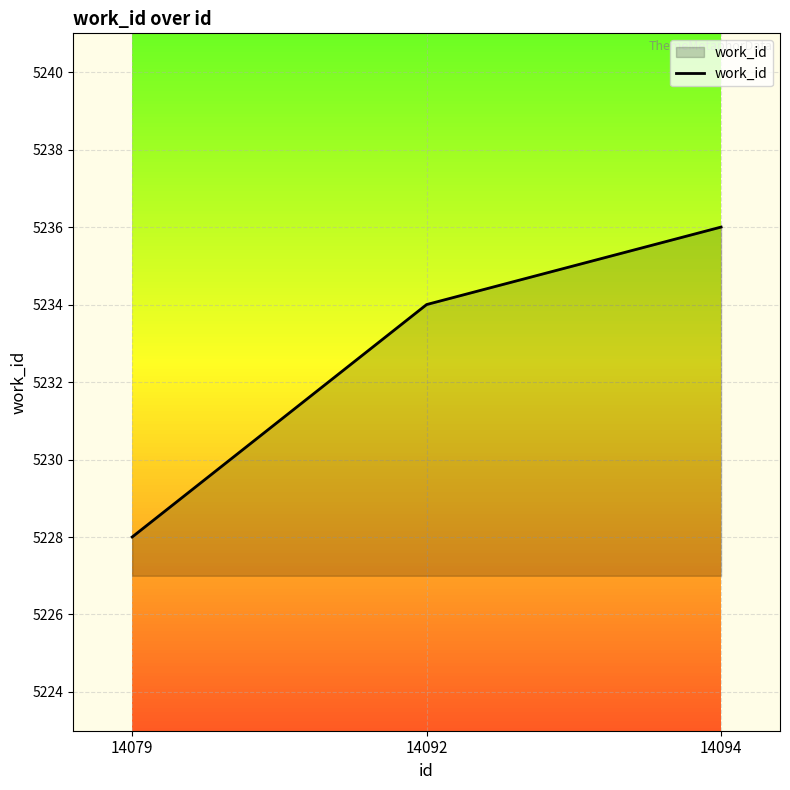

Between 14079 and 14092, which is larger?

14092